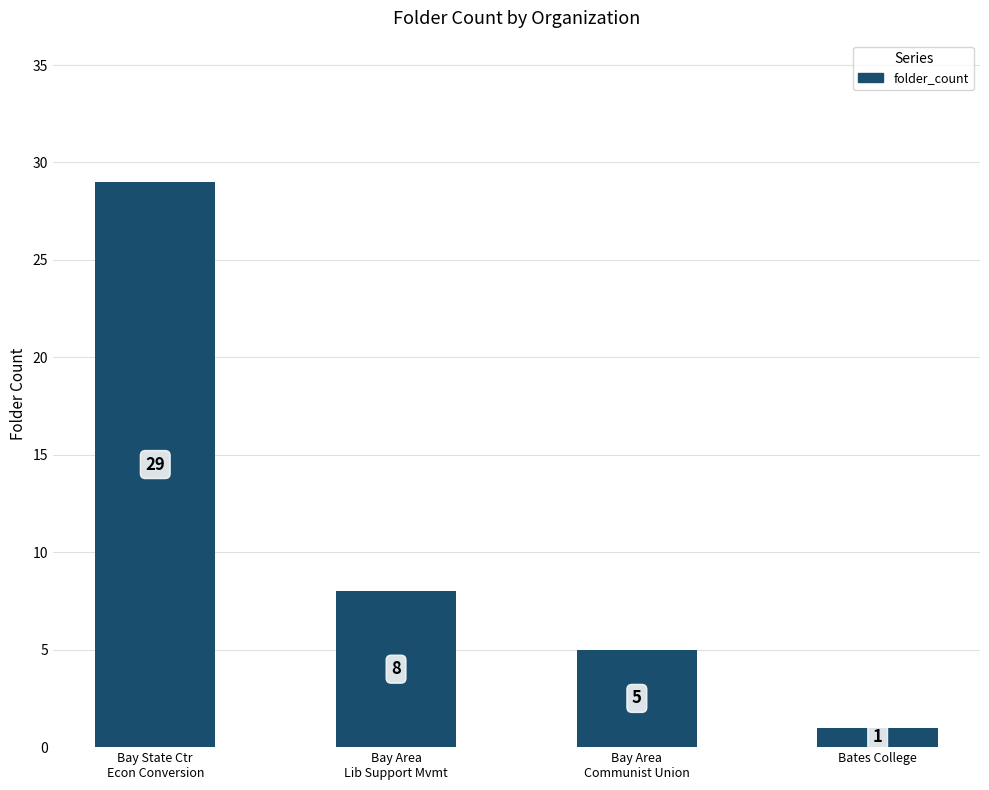

What is the difference between the values at Bates College and Bay State Ctr
Econ Conversion?

28